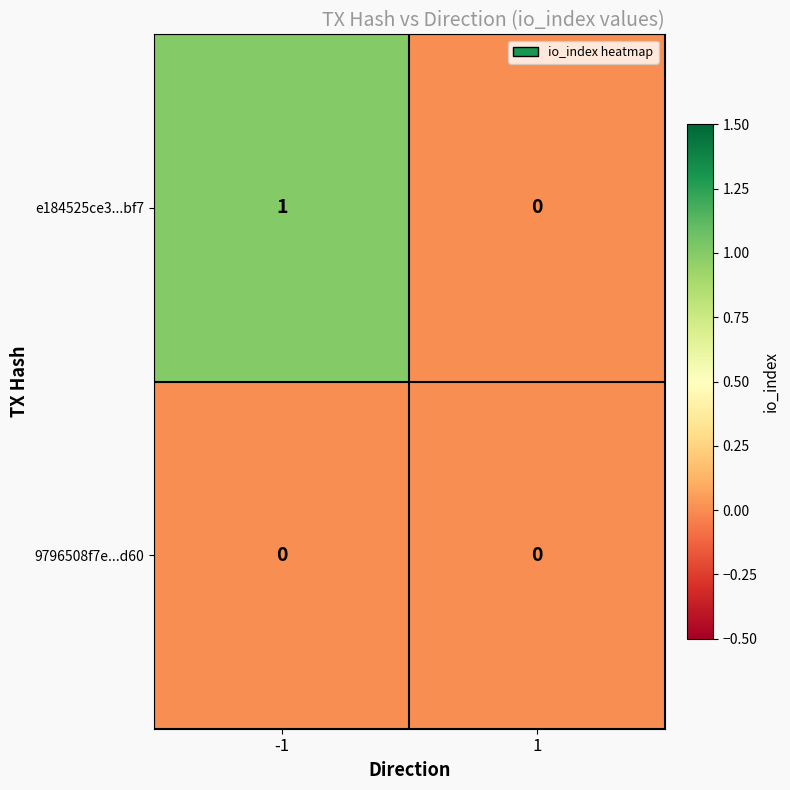

Which series has the largest total across all categories?

e184525ce3...bf7